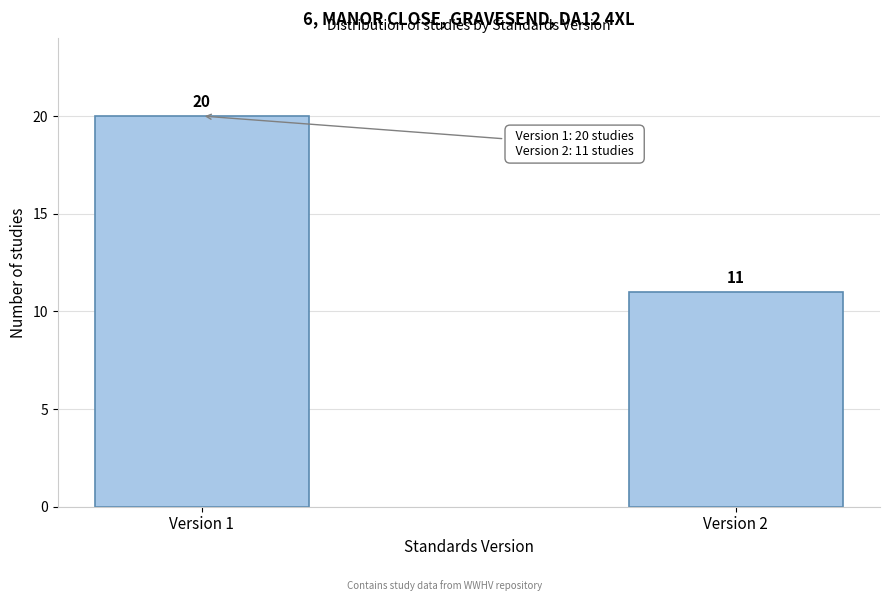

Reading left to right, what are all the values shown in this chart?

20	11